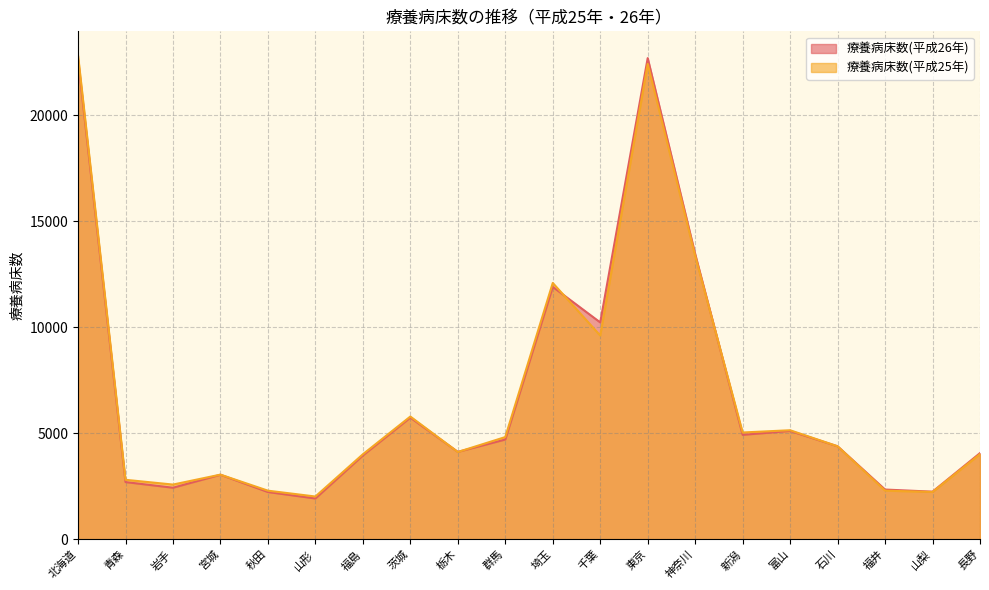

Is the value of 療養病床数(平成25年) at 新潟 greater than the value of 療養病床数(平成26年) at 福井?

Yes